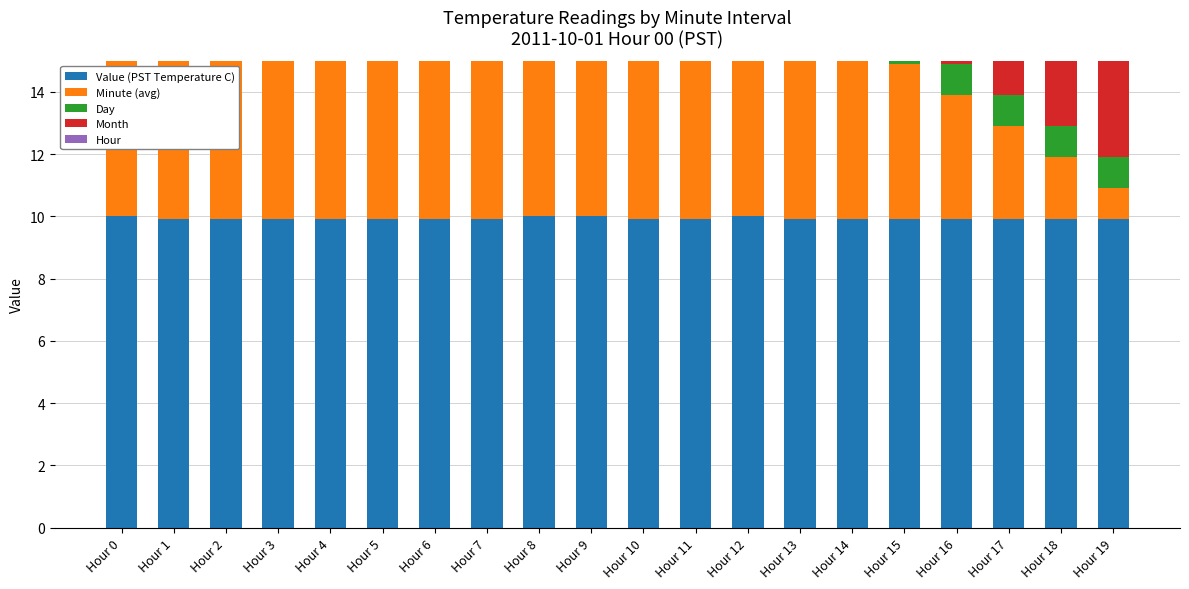

How many bars are there in each group?

5